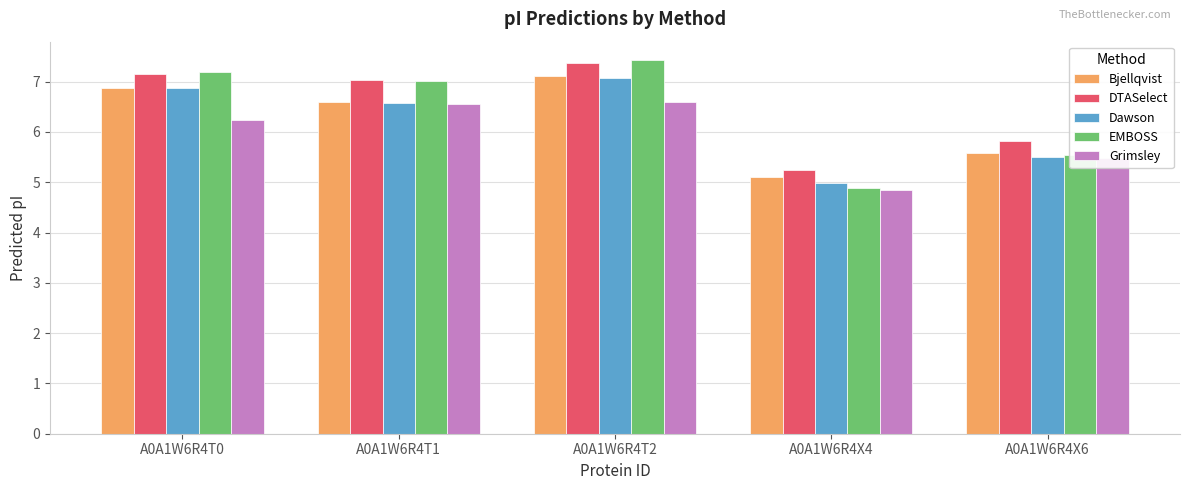

Rank the categories by Bjellqvist value from lowest to highest.

A0A1W6R4X4, A0A1W6R4X6, A0A1W6R4T1, A0A1W6R4T0, A0A1W6R4T2